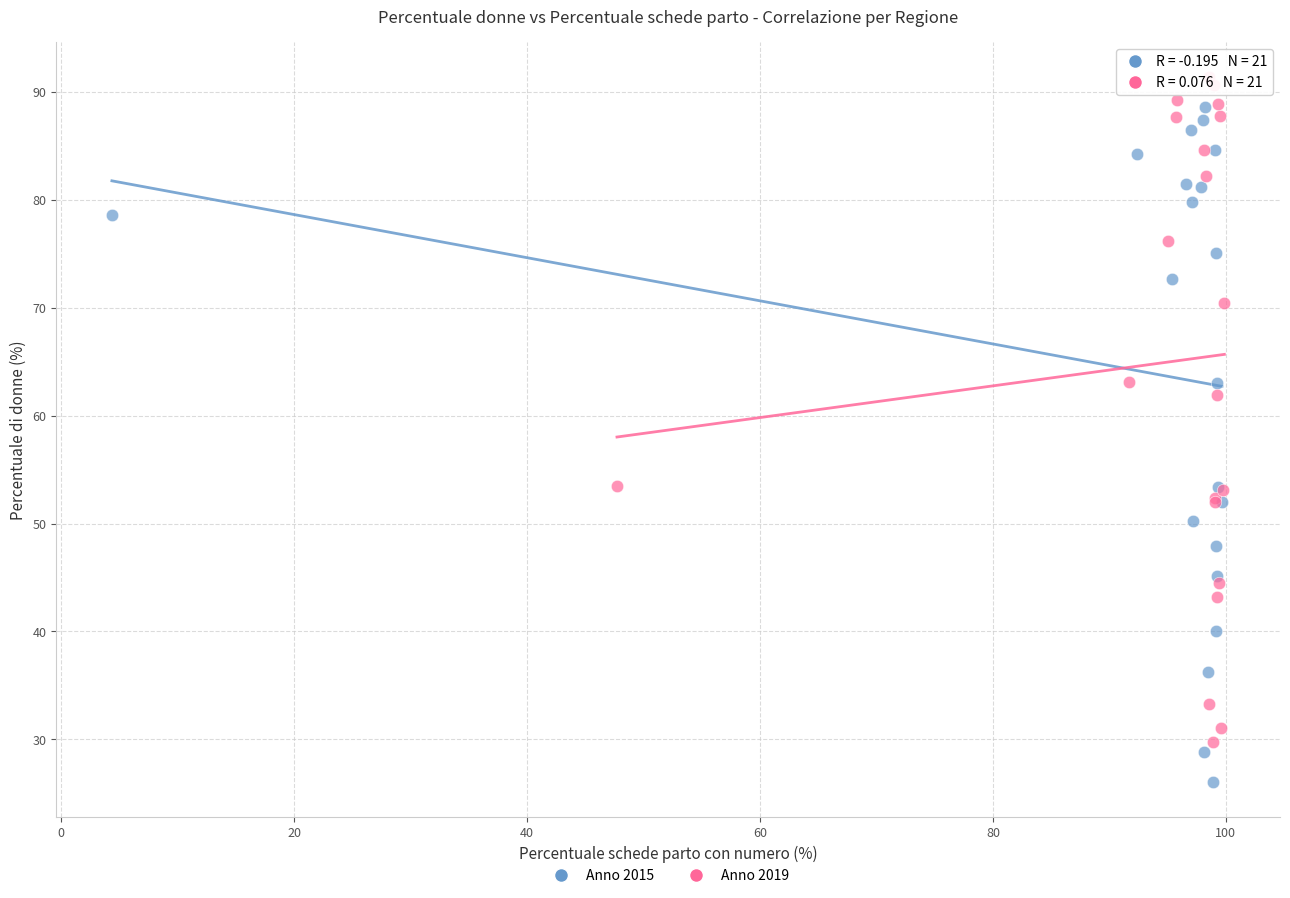

Which series contains the lowest Y value?

Anno 2015